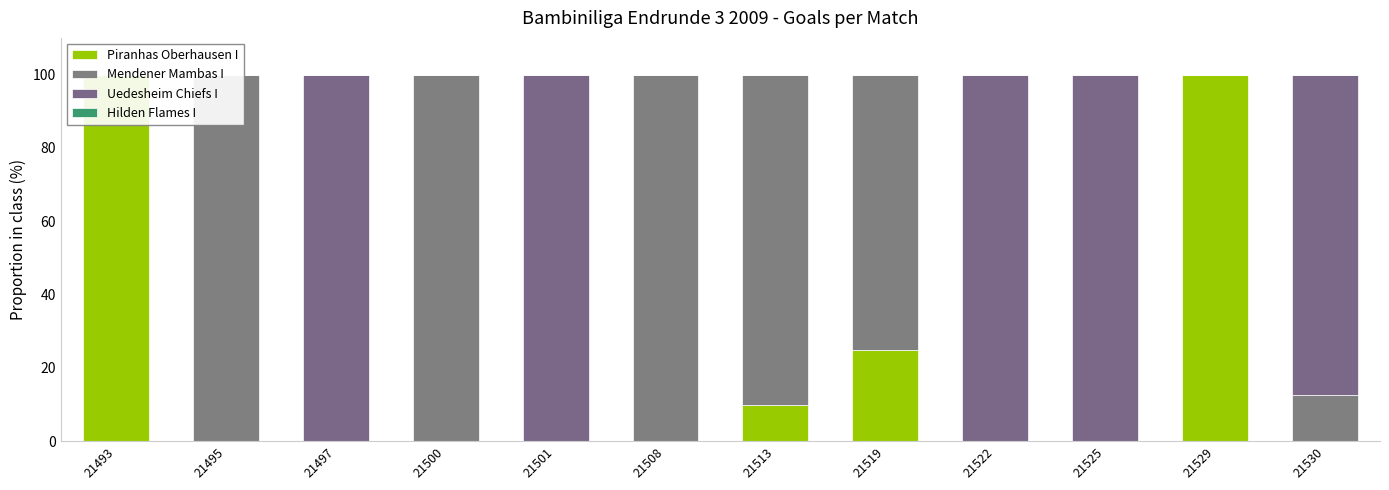

At which label is Hilden Flames I closest to 0?

21493